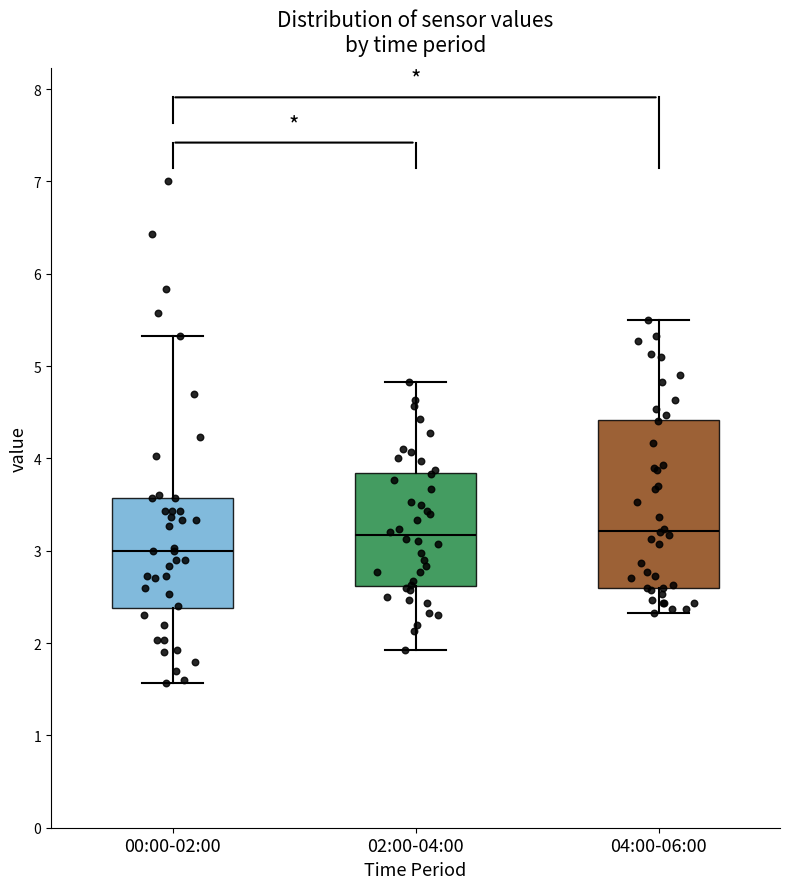

Comparing the boxes themselves (not the whiskers), which one is the tallest?

04:00-06:00